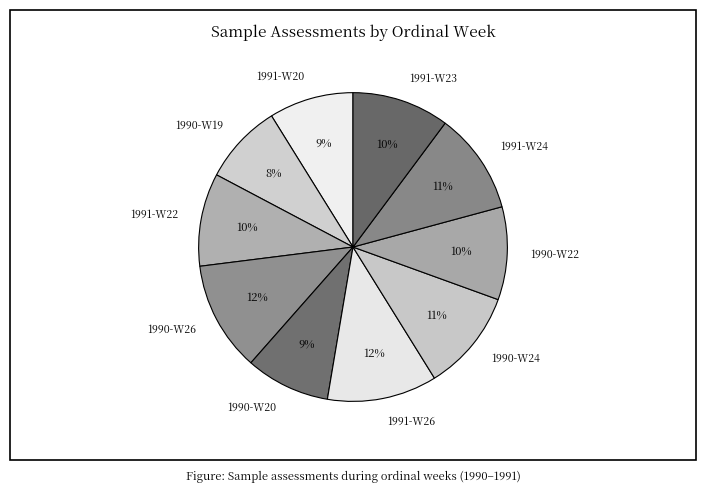

Is the sum of 1991-W22 and 1990-W24 greater than half?

No